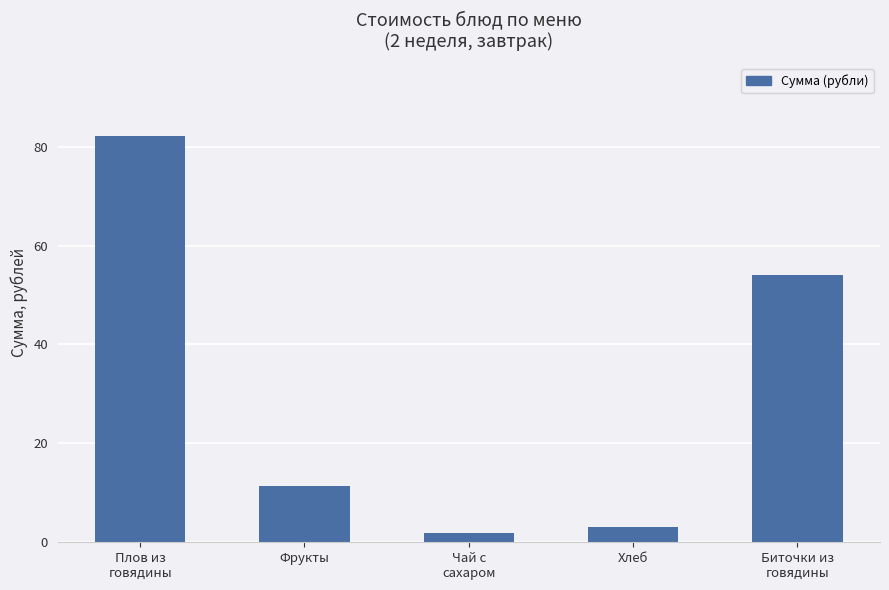

Rank the categories by value from lowest to highest.

Чай с
сахаром, Хлеб, Фрукты, Биточки из
говядины, Плов из
говядины